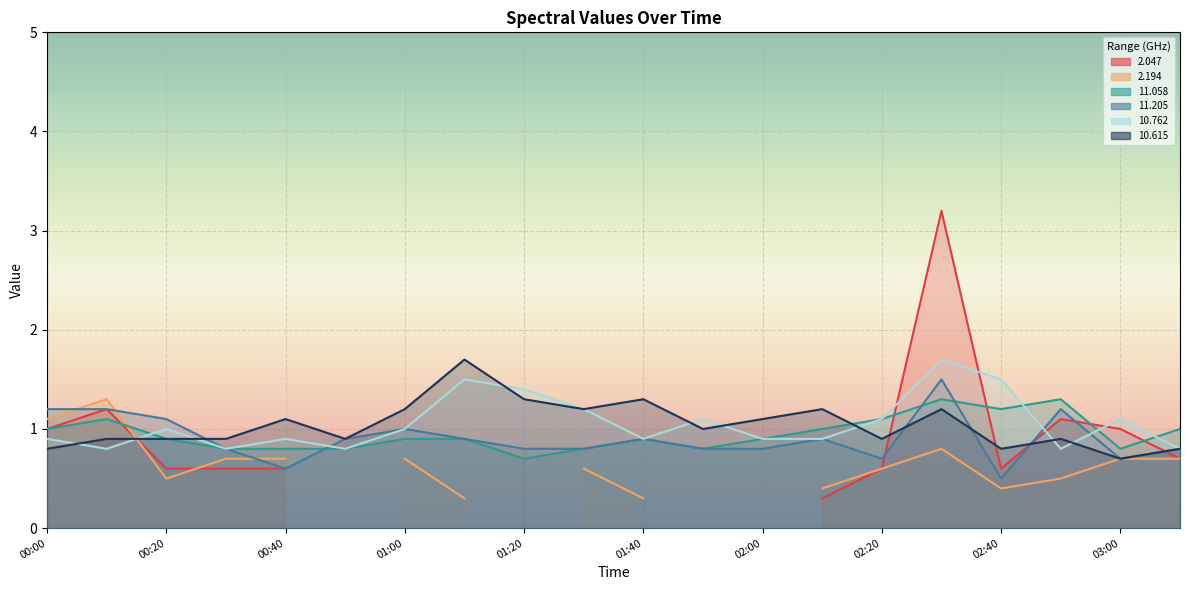

What is the label of the 6th point from the left?

2010/08/06 00:50